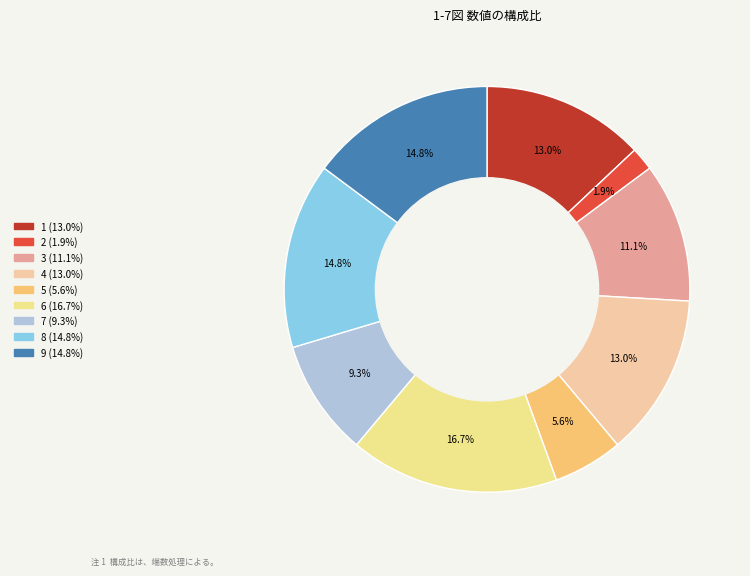

Is 7 the majority of the pie?

No